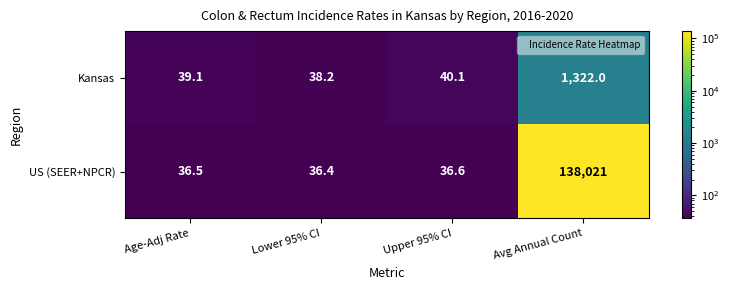

Between Age-Adj Rate and Avg Annual Count, which series saw the biggest shift?

US (SEER+NPCR)